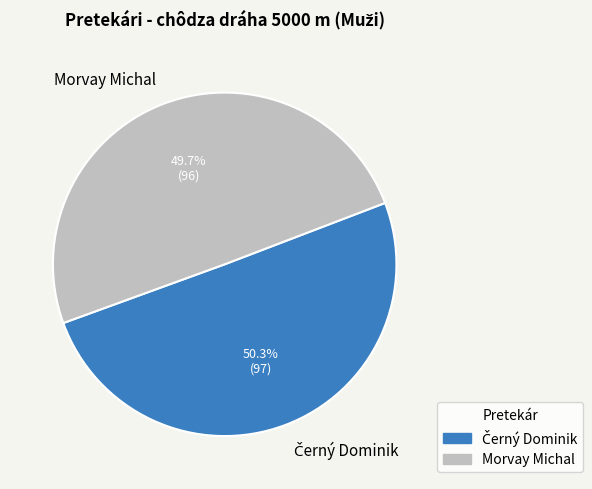

What percentage is NOT represented by Morvay Michal?

50.3%